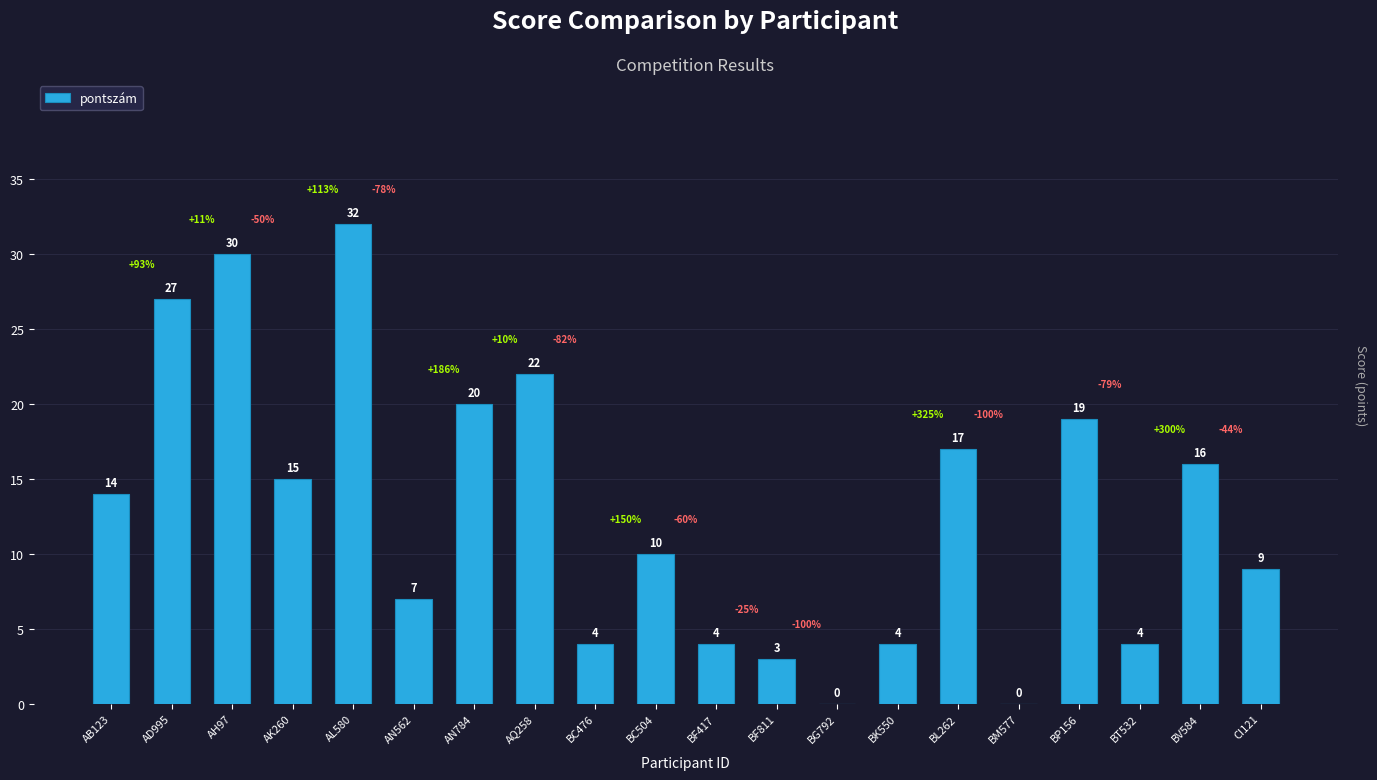

Where is the data nearest to the value 16?

BV584